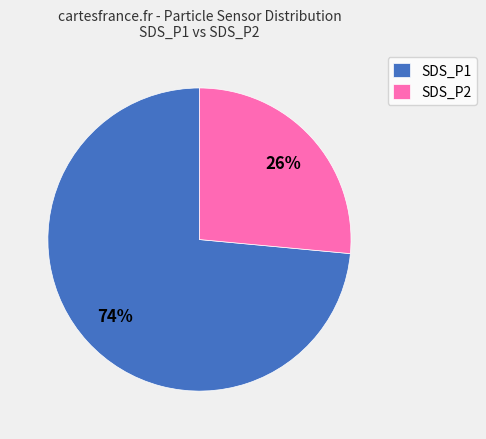

What is the majority slice?

SDS_P1